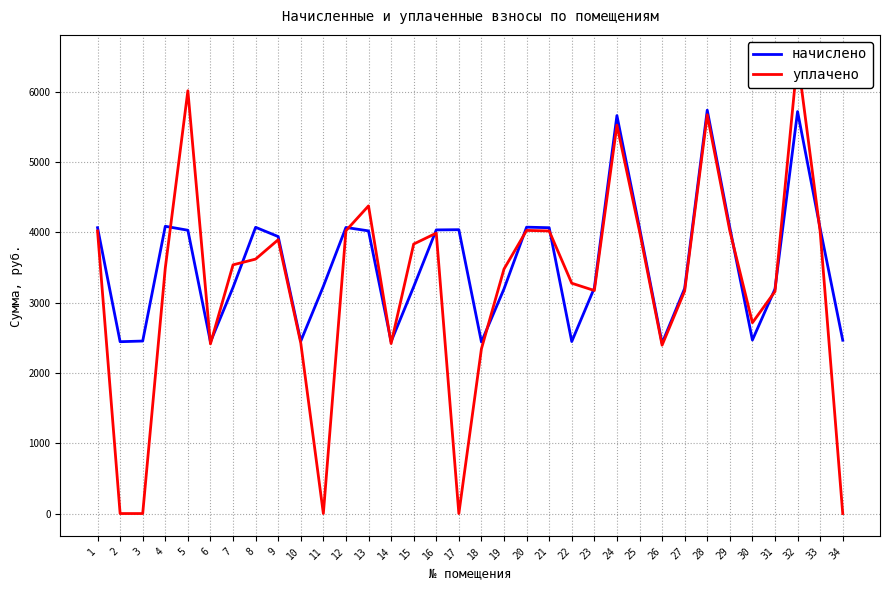

Which series has the largest total across all categories?

начислено